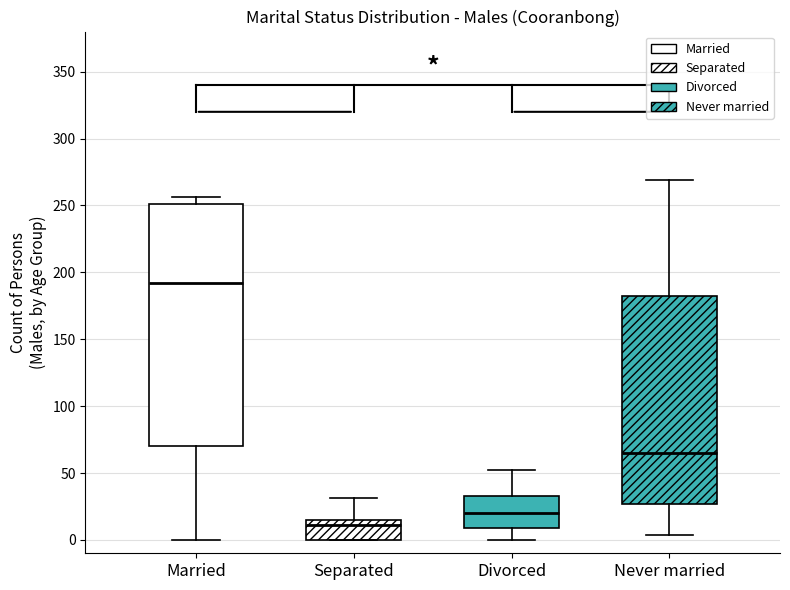

Which box has the lowest median line?

Separated